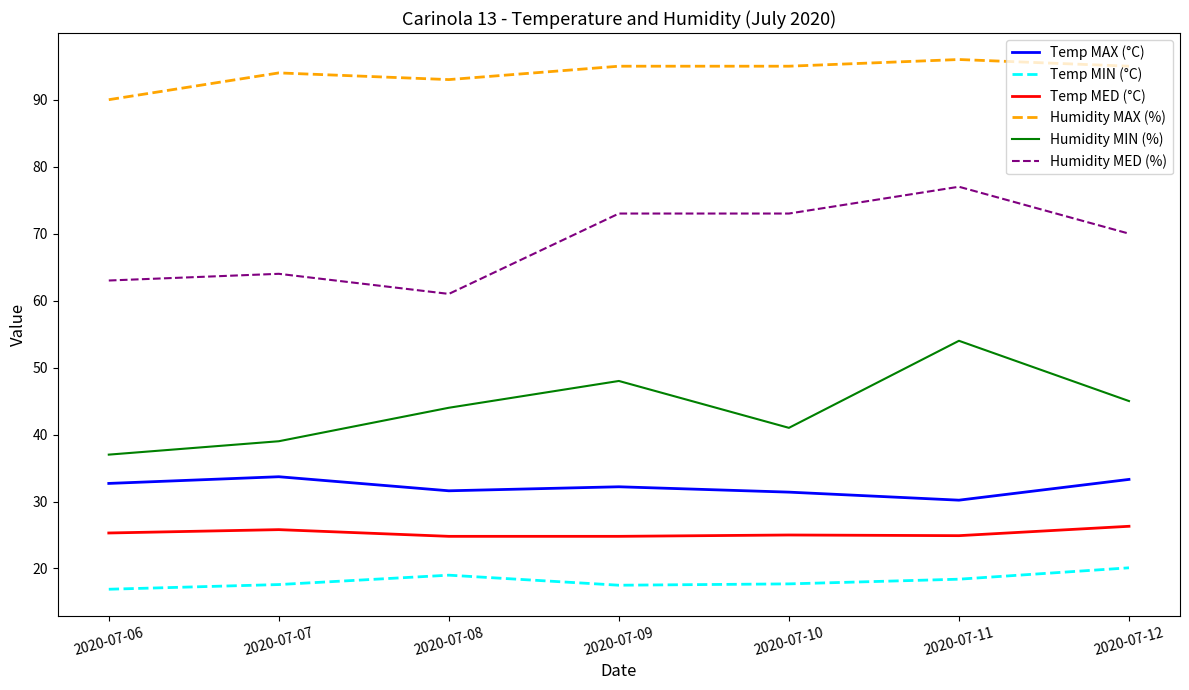

What is the total value across all series at 2020-07-07?

274.1